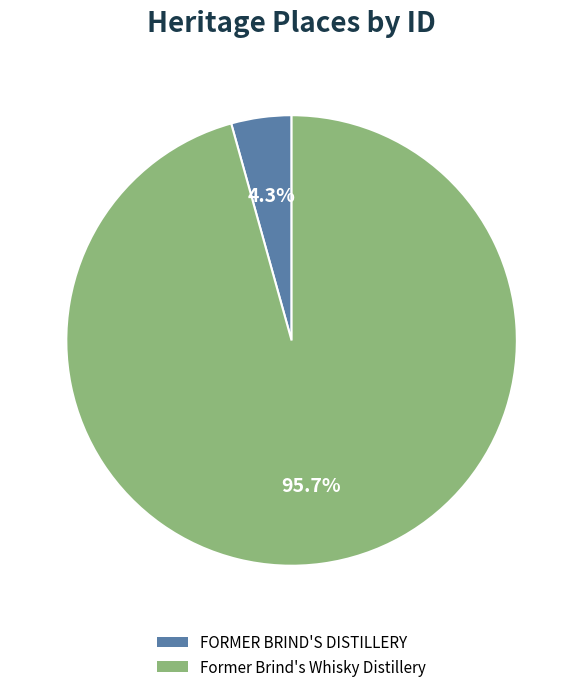

Which category has the smallest portion of the pie?

FORMER BRIND'S DISTILLERY